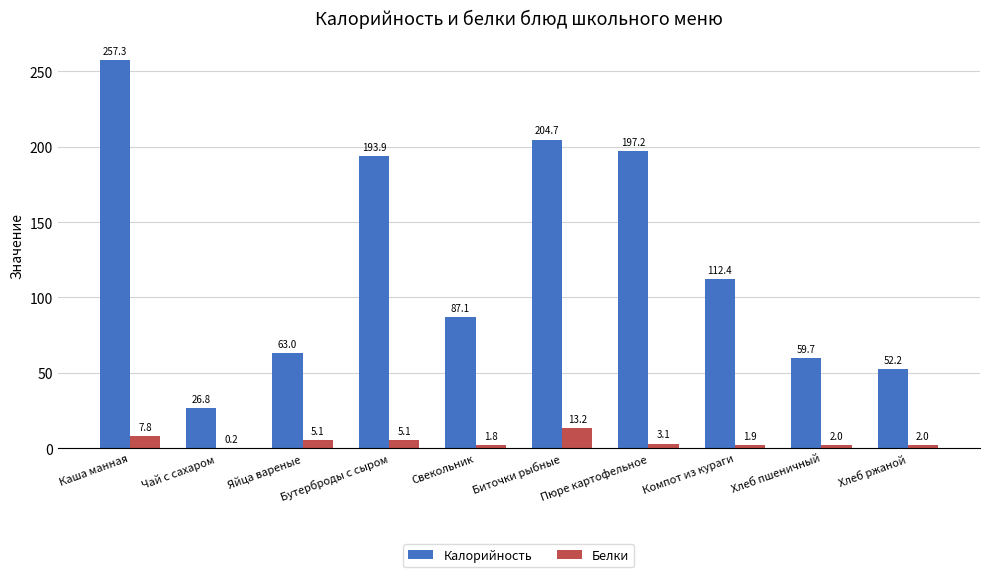

What is the total value across all series at Свекольник?

88.9